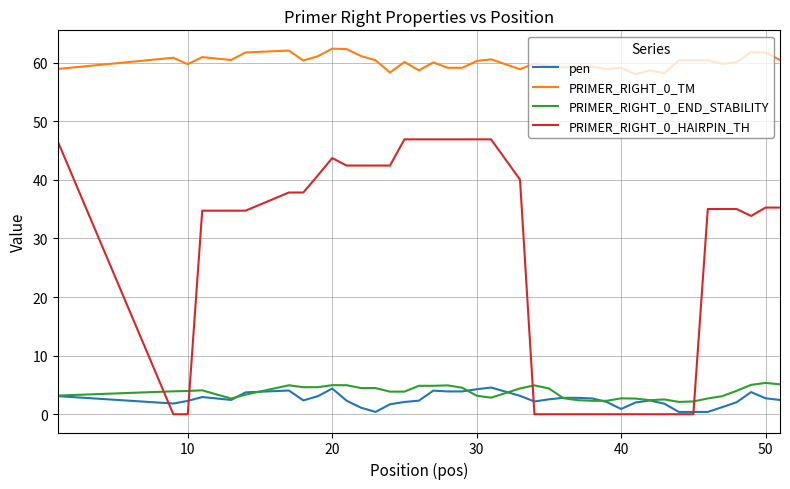

Which series has the largest range (max minus min)?

PRIMER_RIGHT_0_HAIRPIN_TH